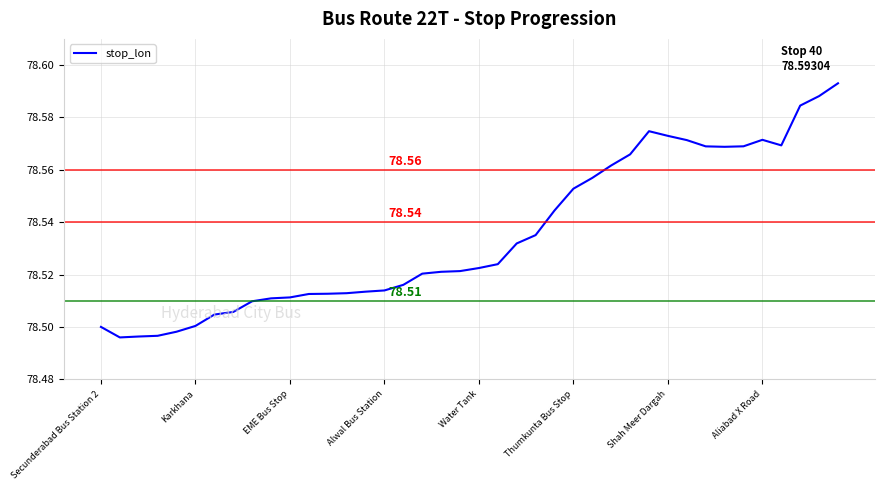

Reading left to right, what are all the values shown in this chart?

78.5	78.5	78.5	78.5	78.5	78.5	78.5	78.5	78.5	78.5	78.5	78.5	78.5	78.5	78.5	78.5	78.5	78.5	78.5	78.5	78.5	78.5	78.5	78.5	78.5	78.6	78.6	78.6	78.6	78.6	78.6	78.6	78.6	78.6	78.6	78.6	78.6	78.6	78.6	78.6